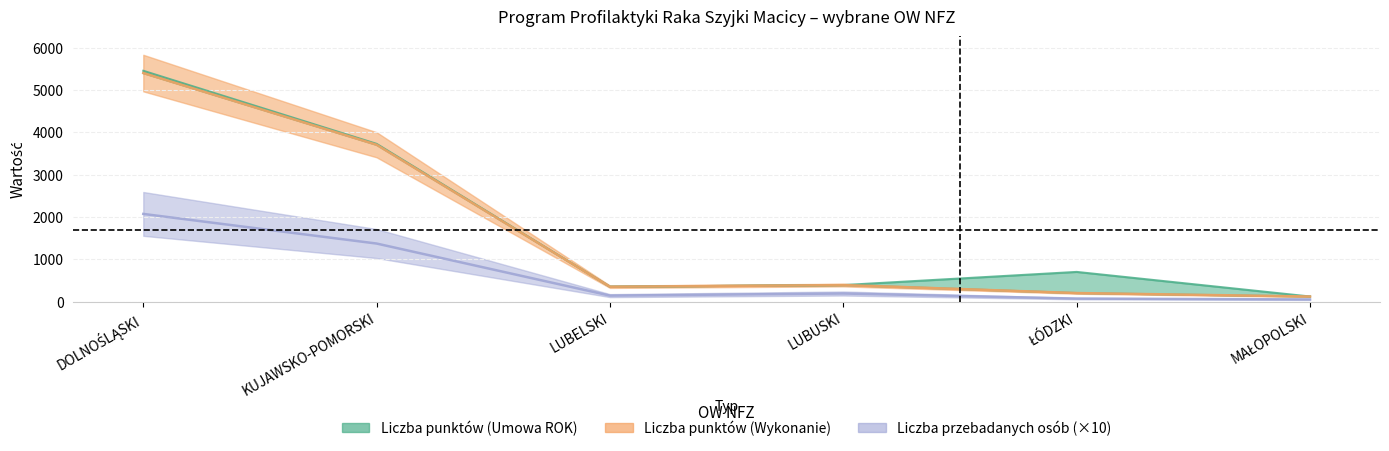

True or false: Liczba punktów (Wykonanie) has a value of 68 at ŁÓDZKI.

False